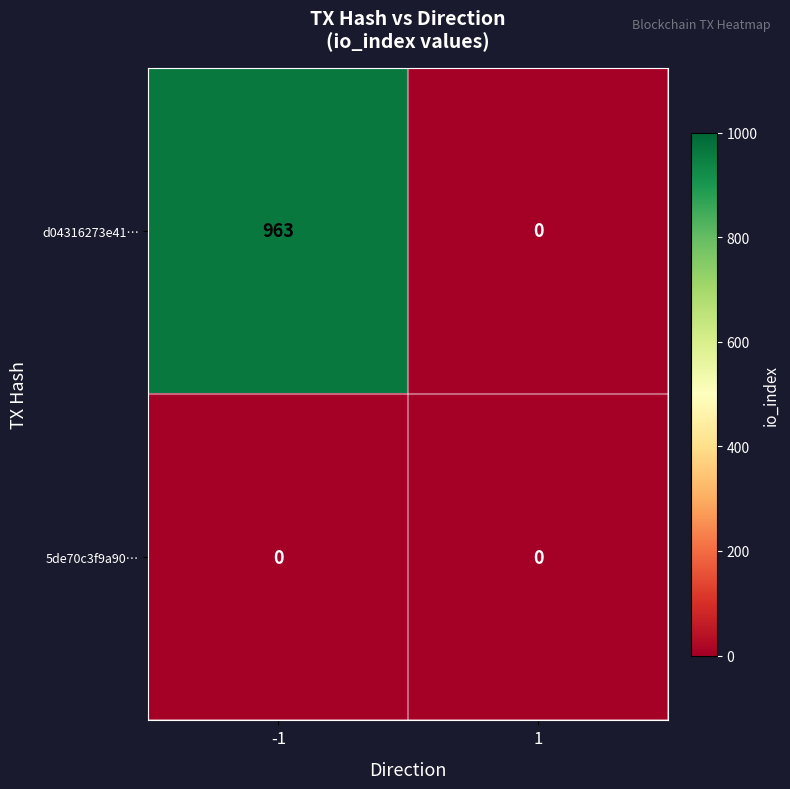

At which category is the sum across all series the highest?

-1